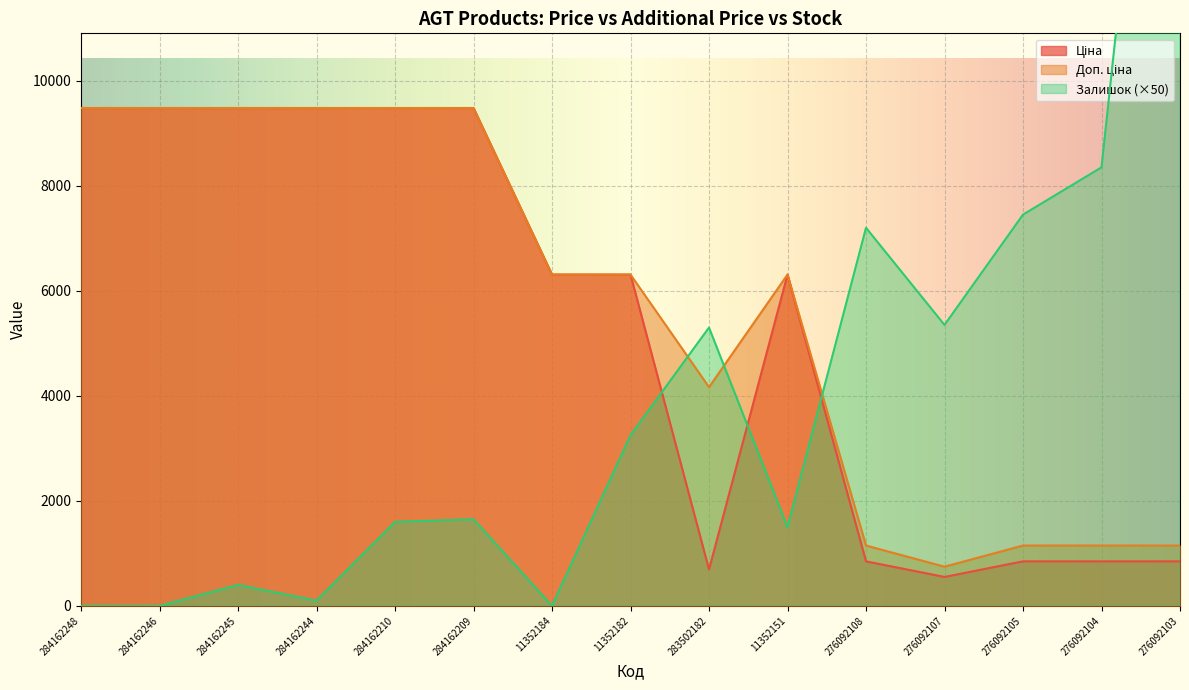

What is the value of the Ціна point at the 4th from the left?

9480.1